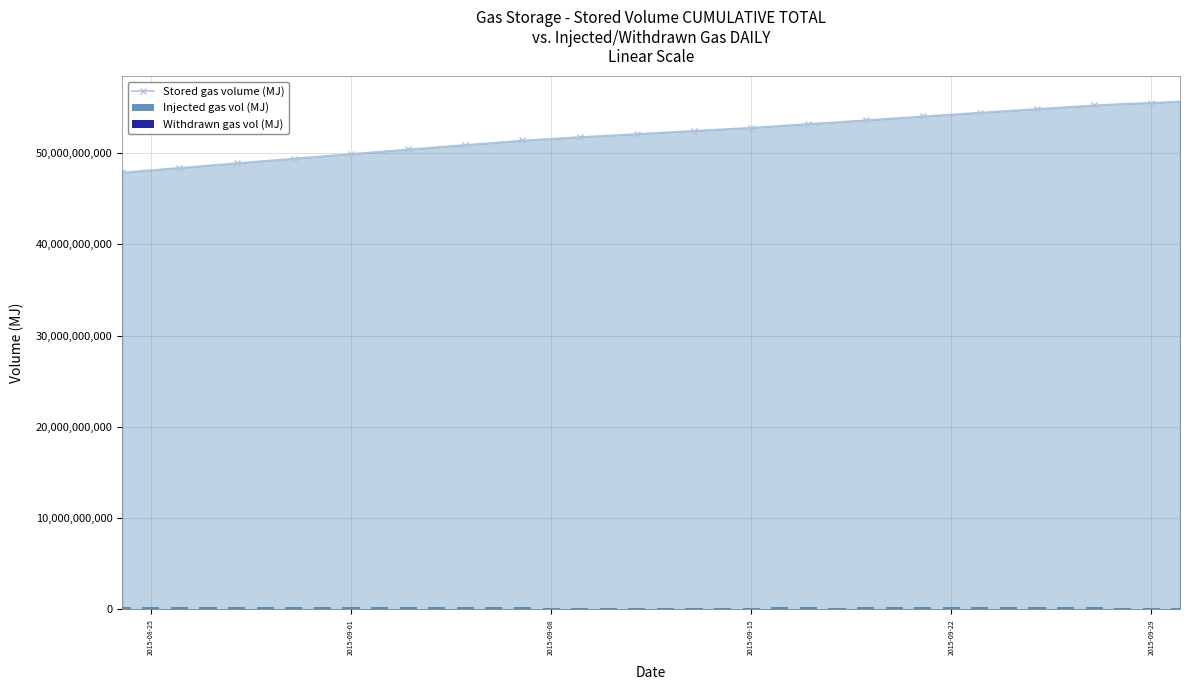

What is the lowest value of the Stored gas volume (MJ) series?

47890006594